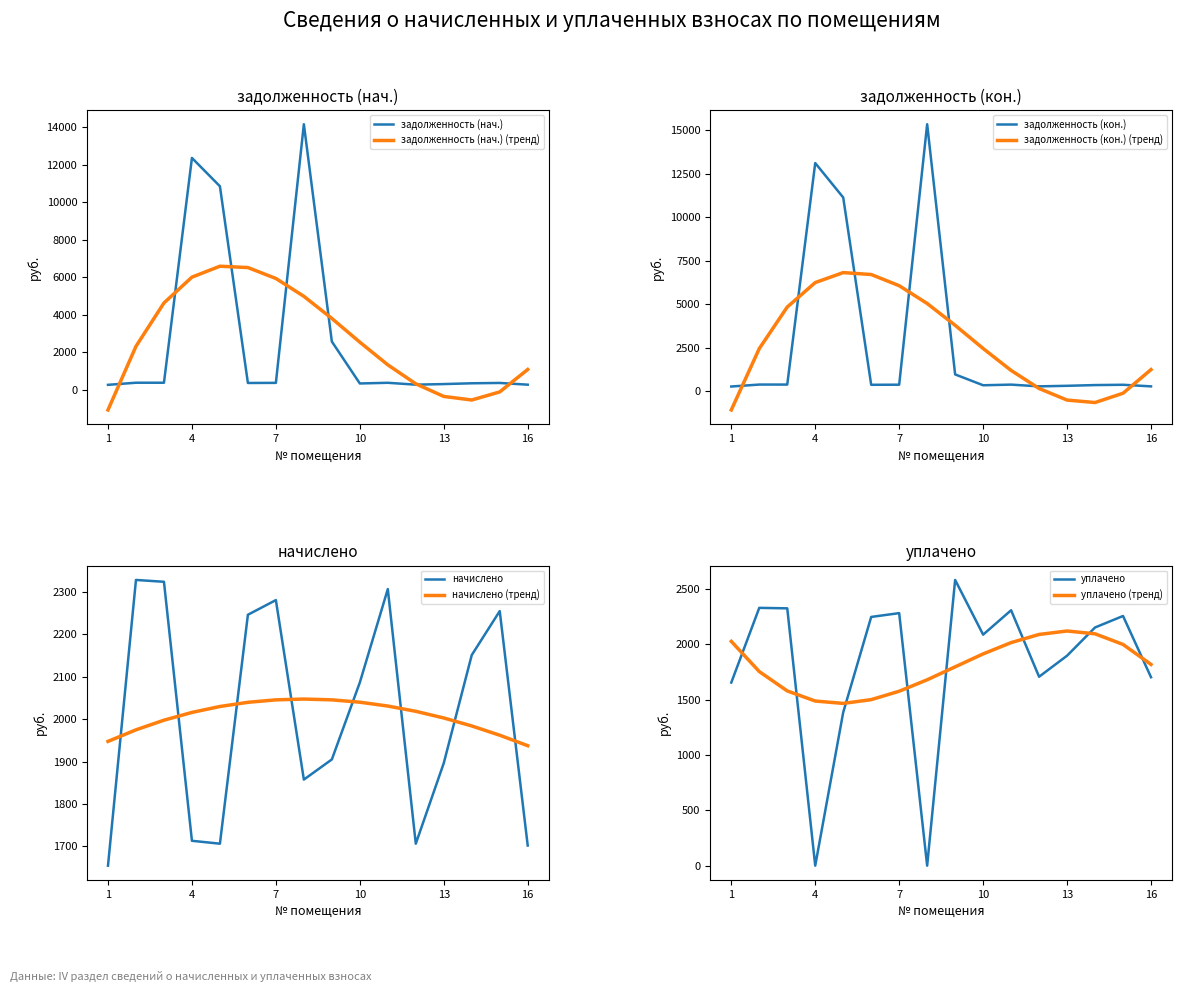

What is the sum of all начислено values?

32121.7